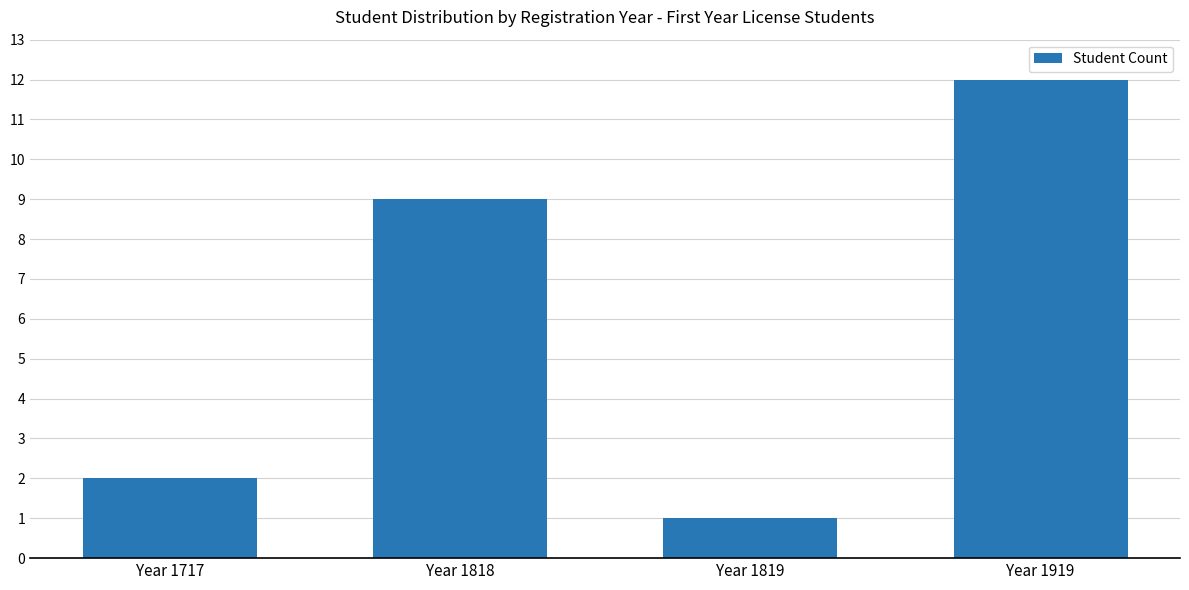

Are the bars horizontal?

No